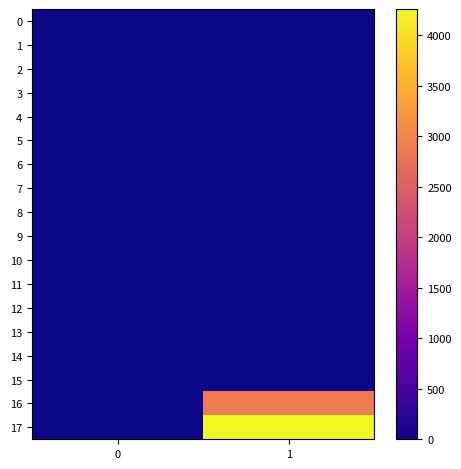

Which series has the largest total across all categories?

17